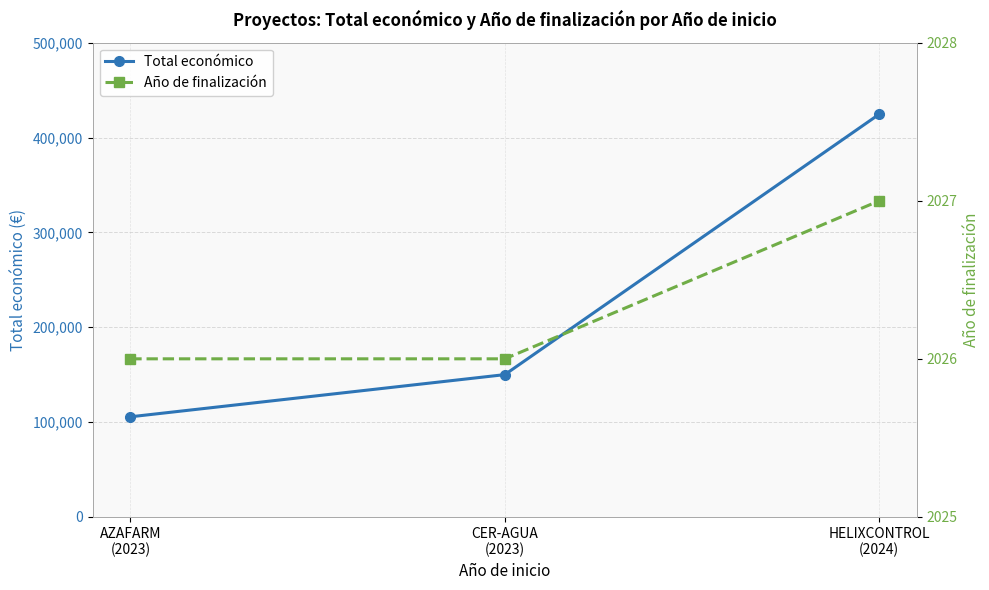

Does the chart have visible grid lines?

Yes